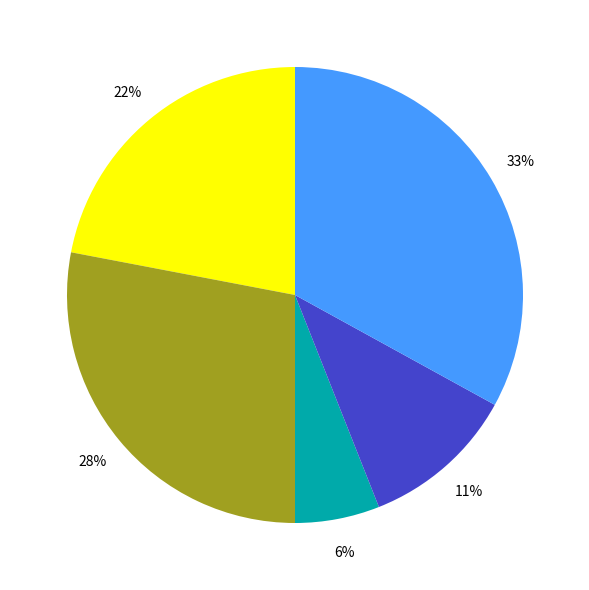

To the nearest percent, what is the difference between the largest and smallest slice percentages?

27%